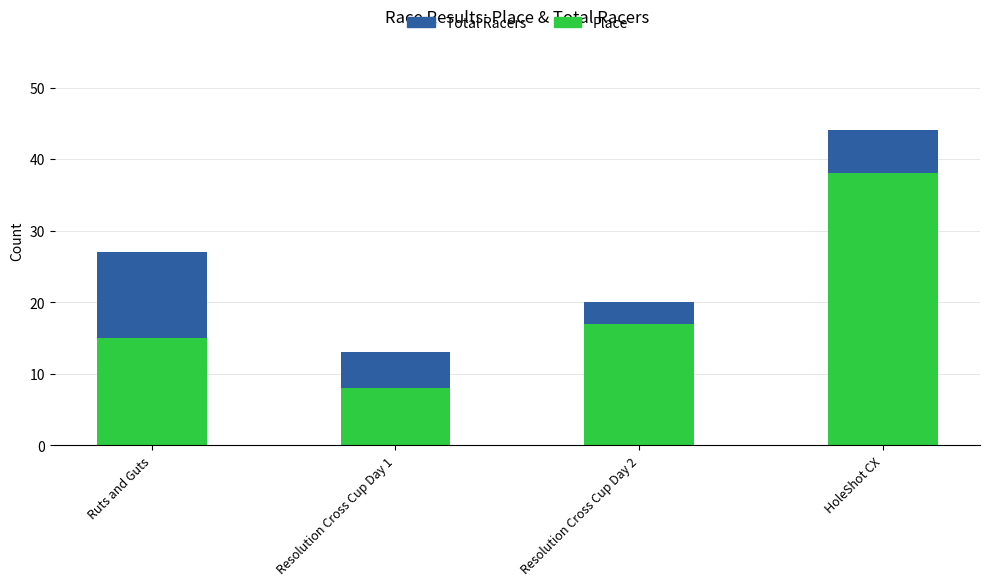

Between Resolution Cross Cup Day 2 and HoleShot CX, which series saw the biggest shift?

Total Racers